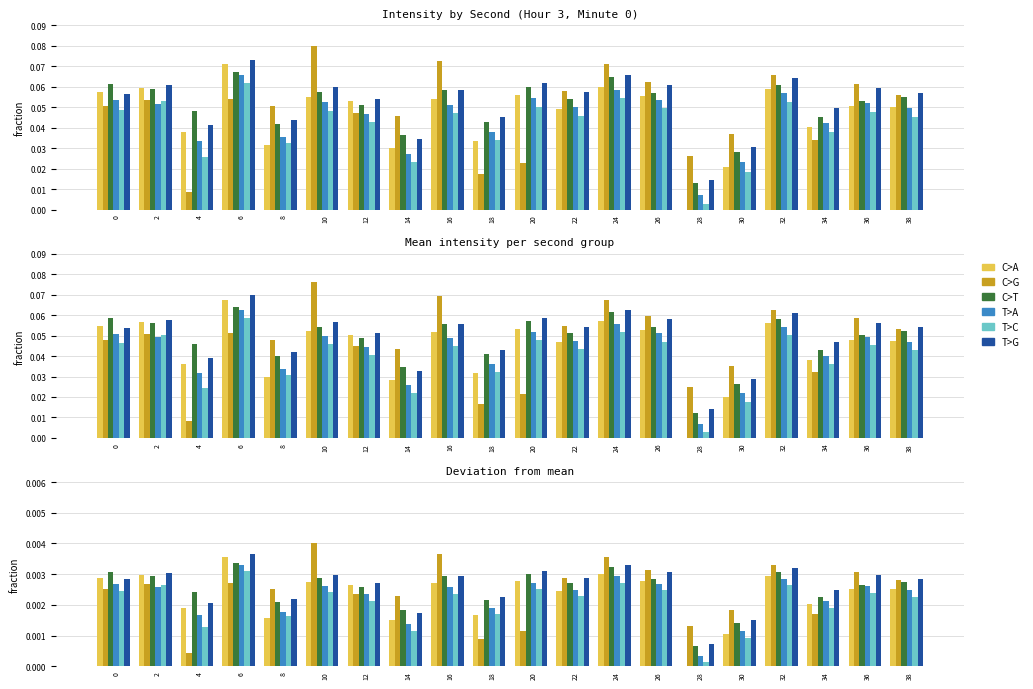

List the series in order of their peak value, highest first.

C>G, T>G, C>A, C>T, T>A, T>C